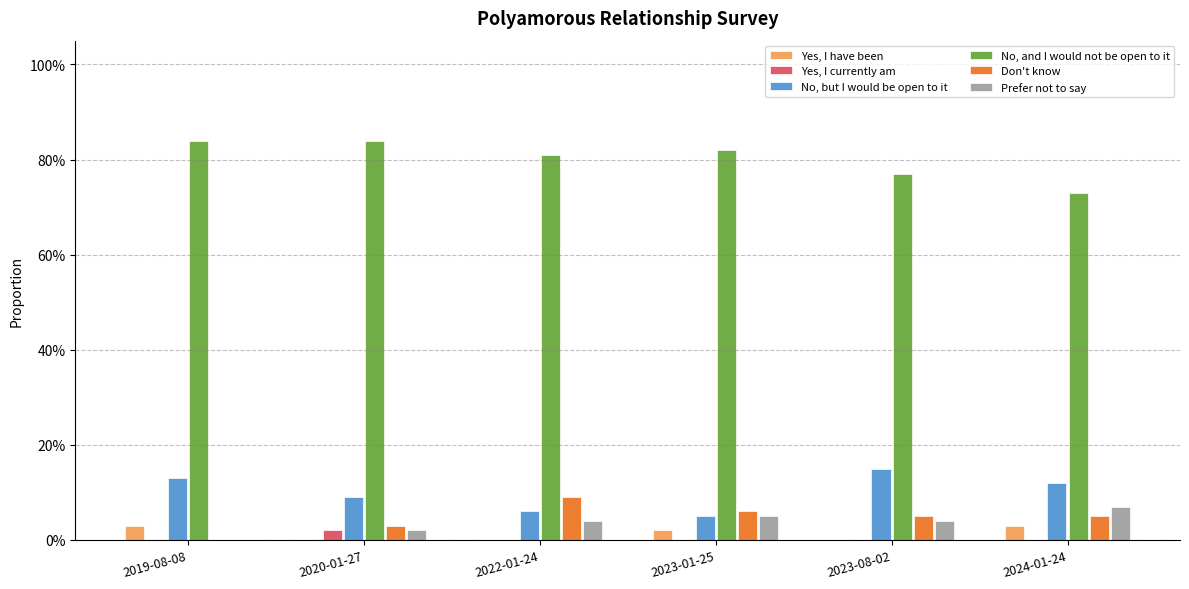

What is the average value of the No, but I would be open to it series?

0.1